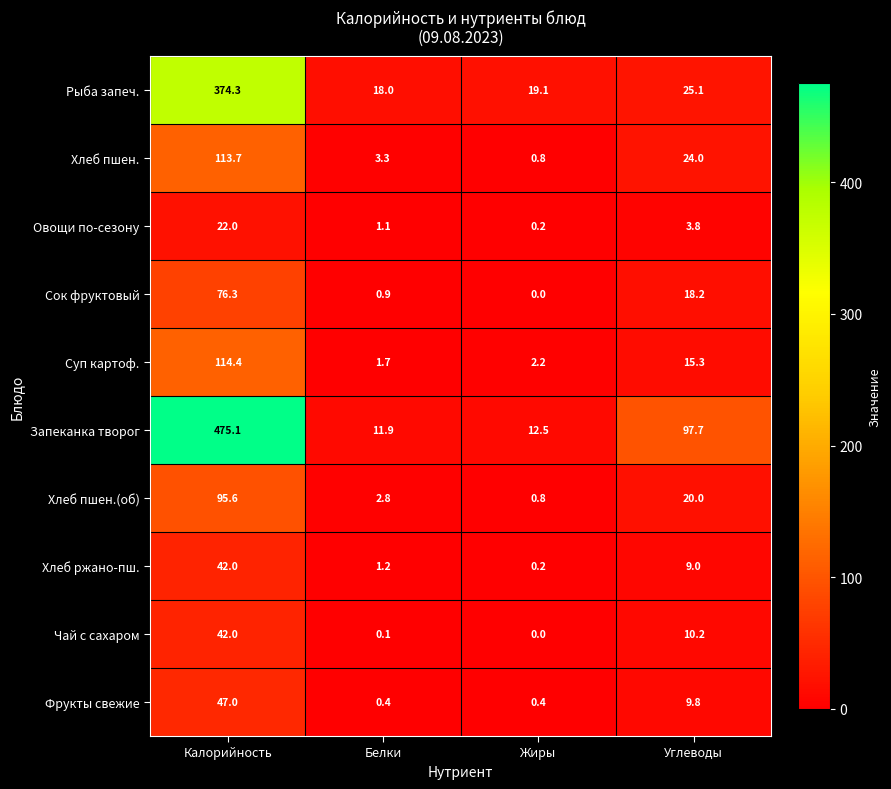

Which series changed the most between Белки and Углеводы?

Запеканка творог